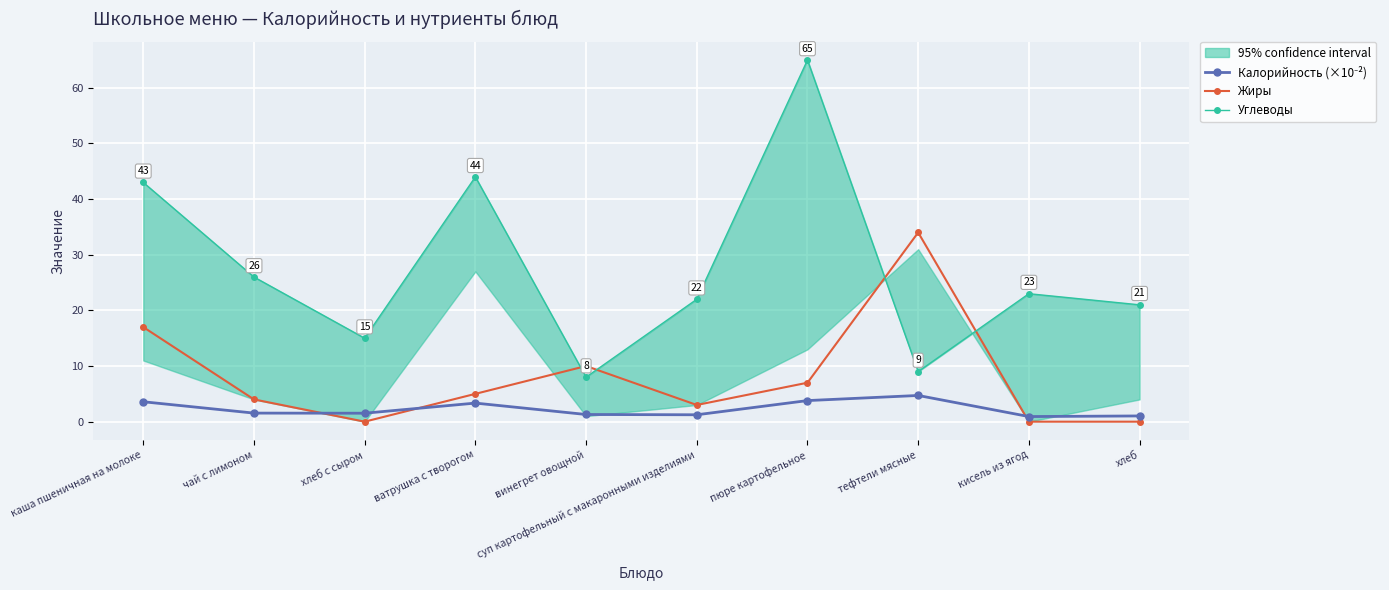

Is this an area chart (filled region under the line)?

No